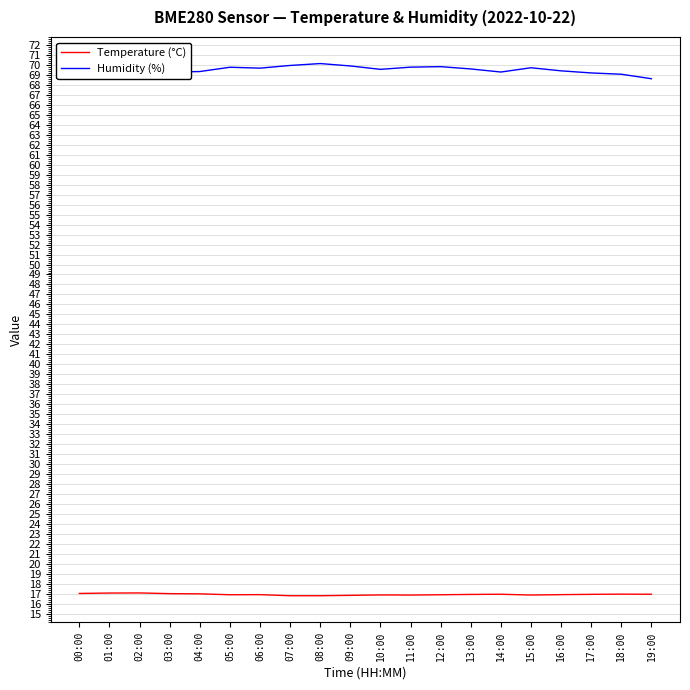

What is the minimum value for Humidity (%)?

68.6